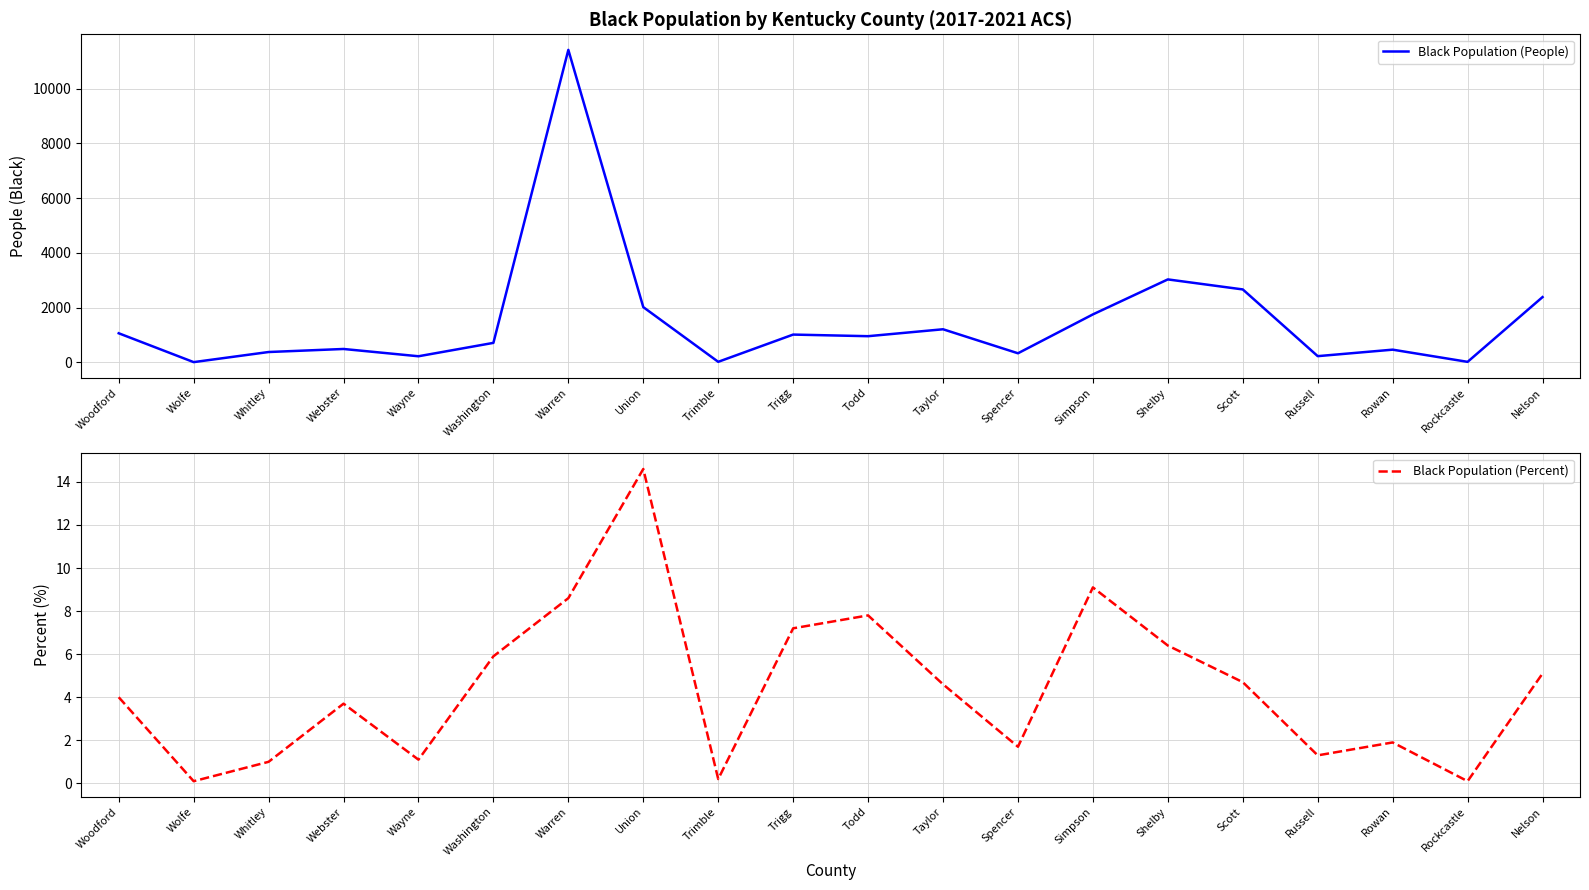

At which category does the chart reach its minimum across all series?

Wolfe